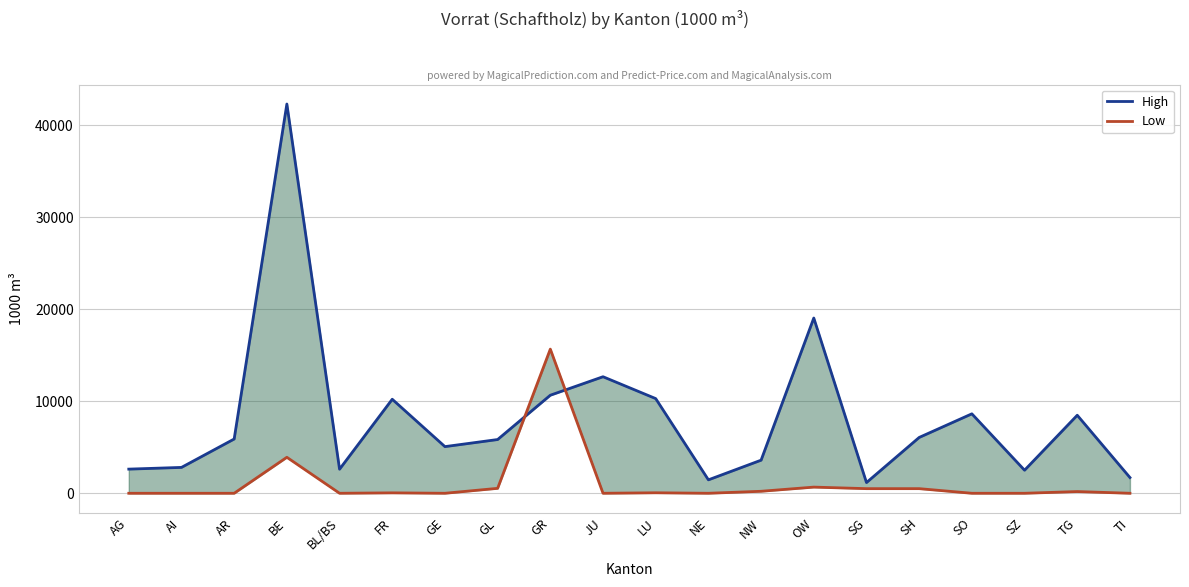

What is the maximum value for High?

42285